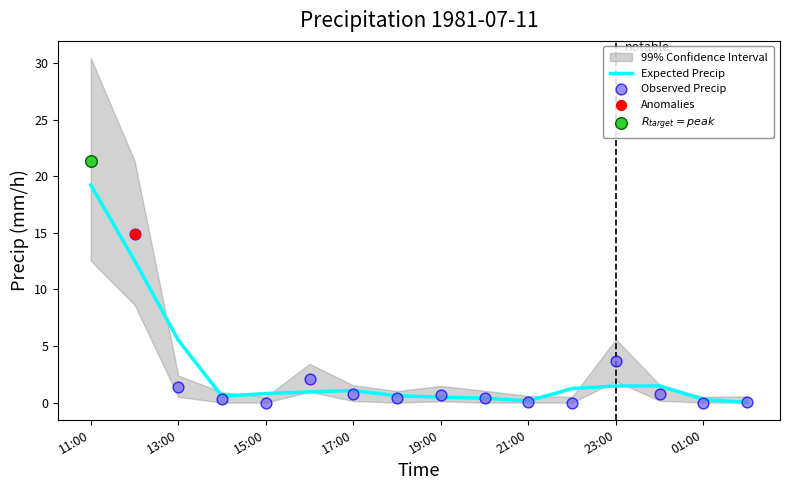

What is the change in value from 12:00 to 13:00?

-13.6